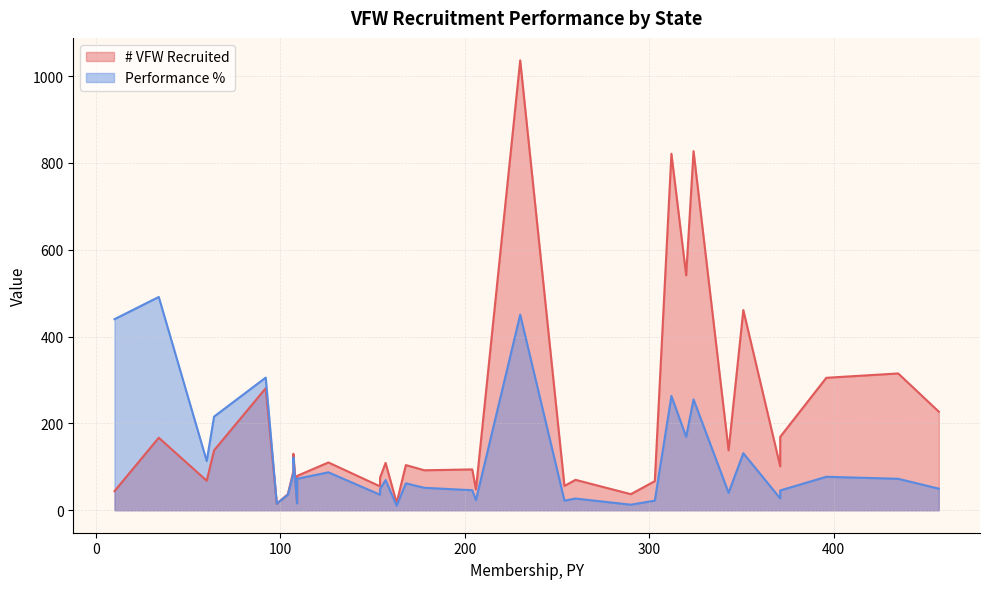

The value of # VFW Recruited at New York is 158.2. True or false?

False